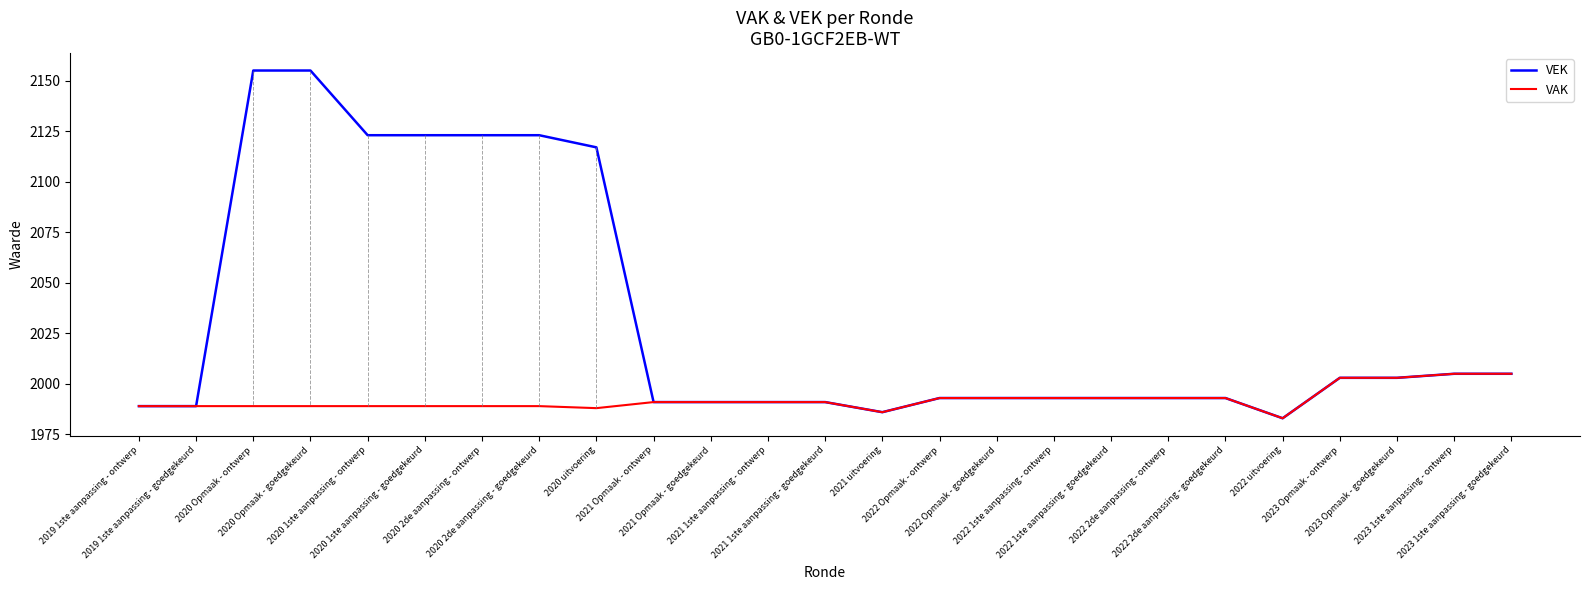

Rank the series by their average value, from highest to lowest.

VEK, VAK